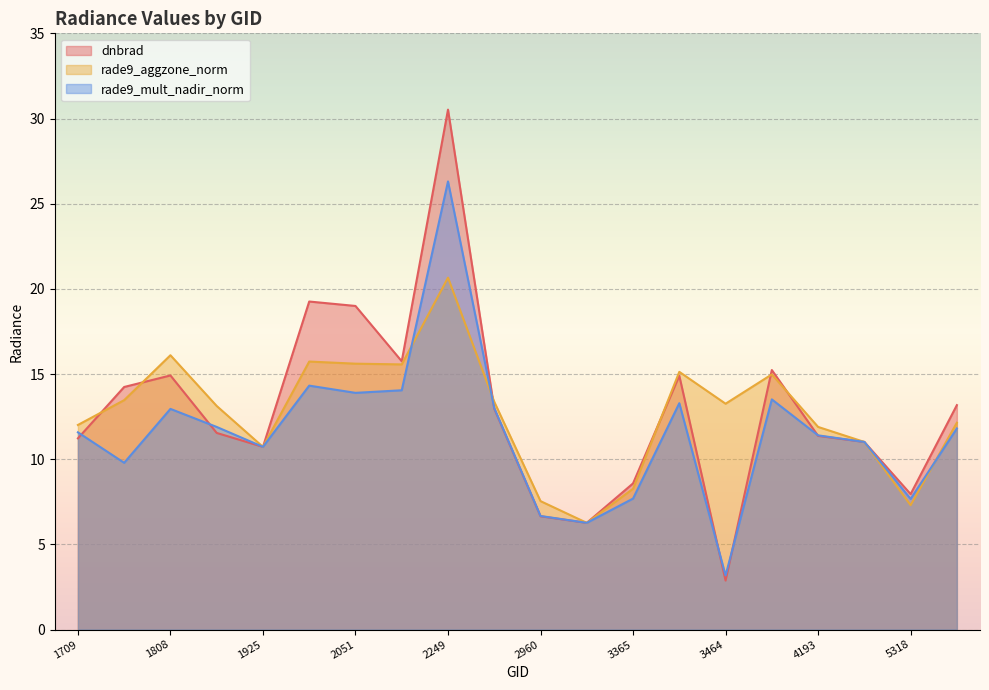

What is the lowest value of the rade9_mult_nadir_norm series?

3.2